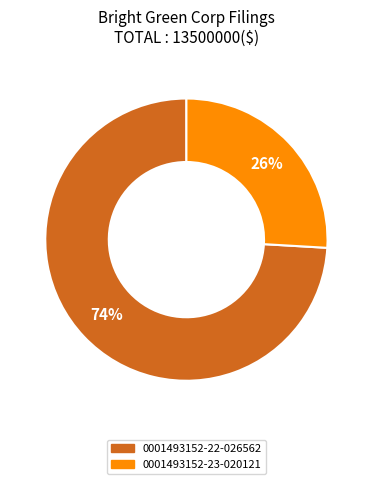

To the nearest percent, what is the combined percentage of 0001493152-23-020121 and 0001493152-22-026562?

100%